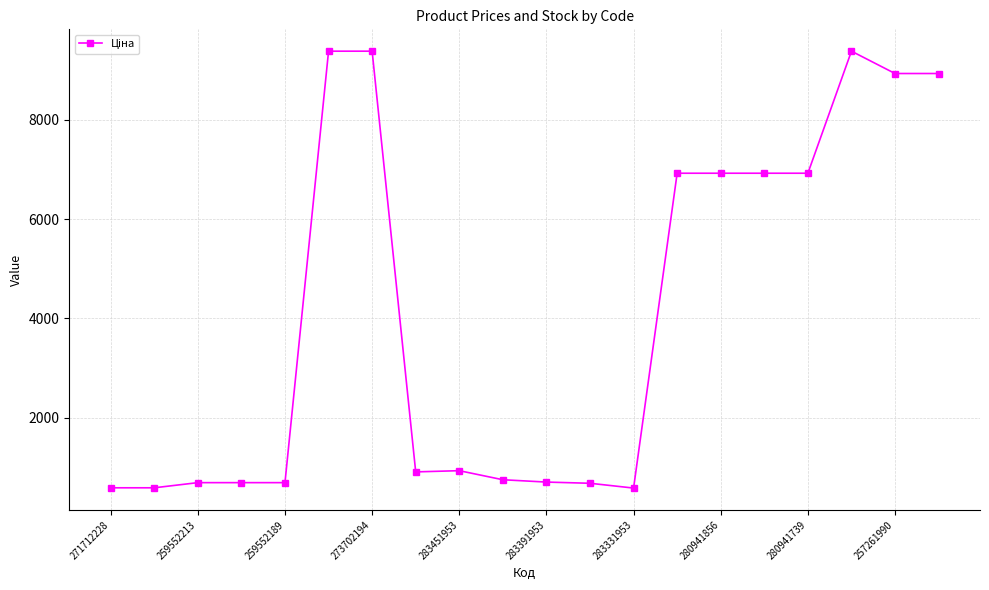

What is the sum of all values?

81551.4